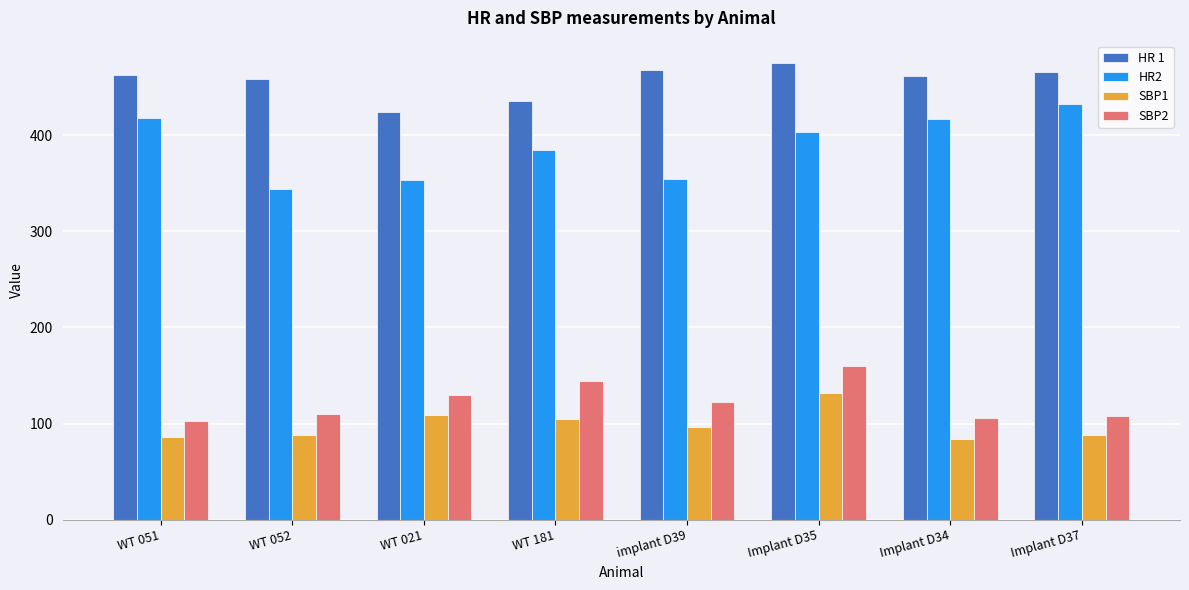

At which label does HR 1 reach its minimum?

WT 021